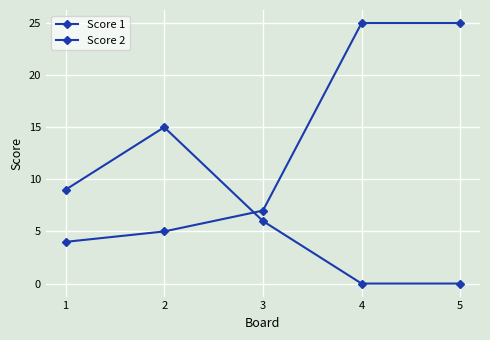

Which series changed the most between 1 and 2?

Score 2